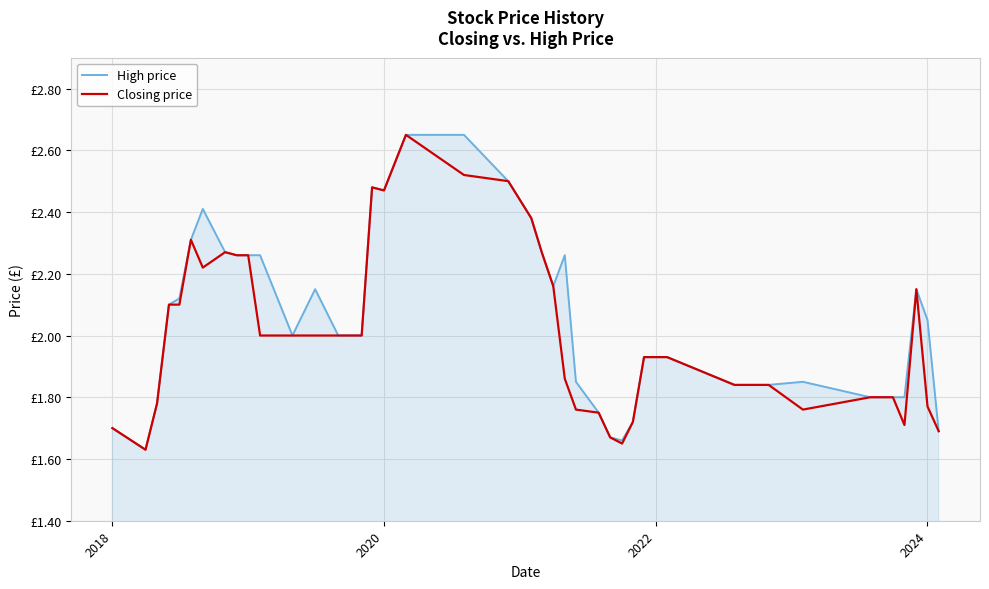

Reading left to right, list all the values displayed in this chart.

High price: 1.7	1.6	1.8	2.1	2.1	2.3	2.4	2.3	2.3	2.3	2.3	2.0	2.1	2.0	2.0	2.5	2.5	2.6	2.6	2.5	2.4	2.3	2.2	2.3	1.9	1.8	1.7	1.7	1.7	1.9	1.9	1.8	1.8	1.9	1.8	1.8	1.8	2.1	2.0	1.7
Closing price: 1.7	1.6	1.8	2.1	2.1	2.3	2.2	2.3	2.3	2.3	2.0	2.0	2.0	2.0	2.0	2.5	2.5	2.6	2.5	2.5	2.4	2.3	2.2	1.9	1.8	1.8	1.7	1.6	1.7	1.9	1.9	1.8	1.8	1.8	1.8	1.8	1.7	2.1	1.8	1.7